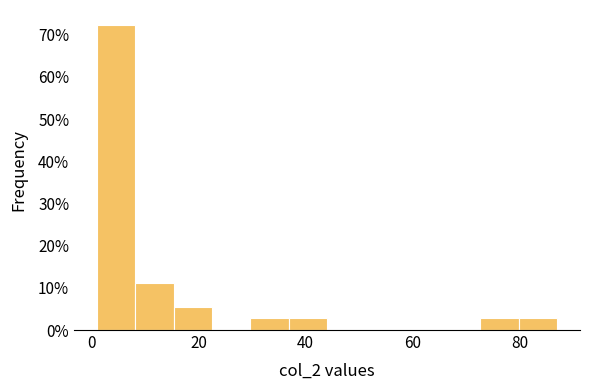

Around what value on the x-axis is the tallest bar? Give the approximate position of its centre, as read against the axis.

4